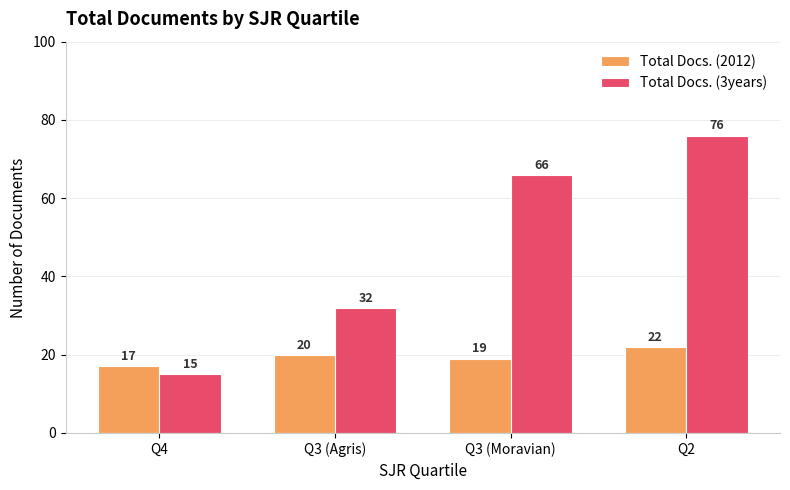

Which category has the lowest value in the Total Docs. (3years) series?

Q4